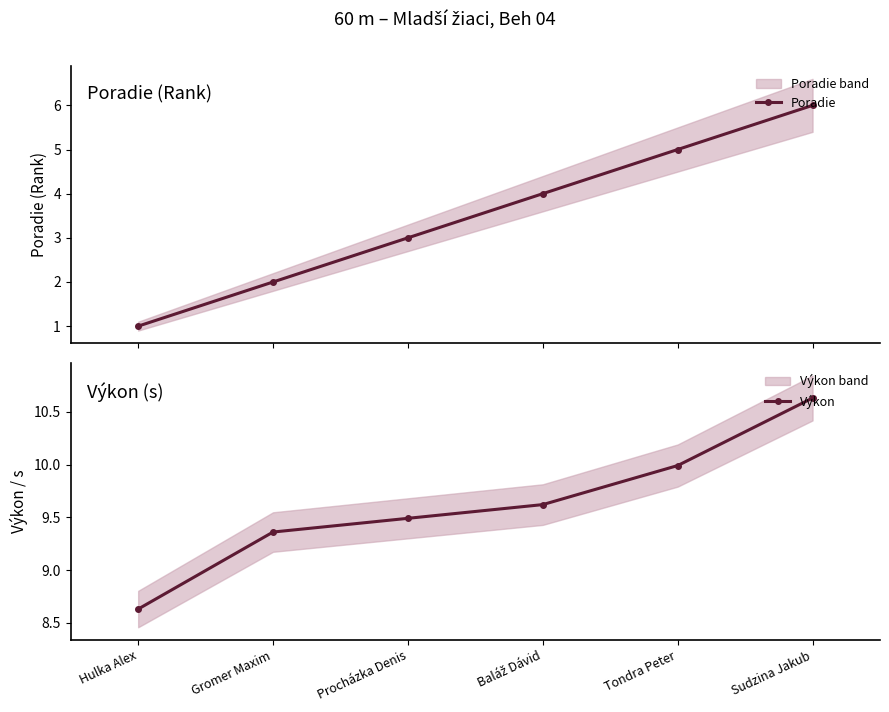

True or false: Poradie and Výkon intersect in this chart.

False